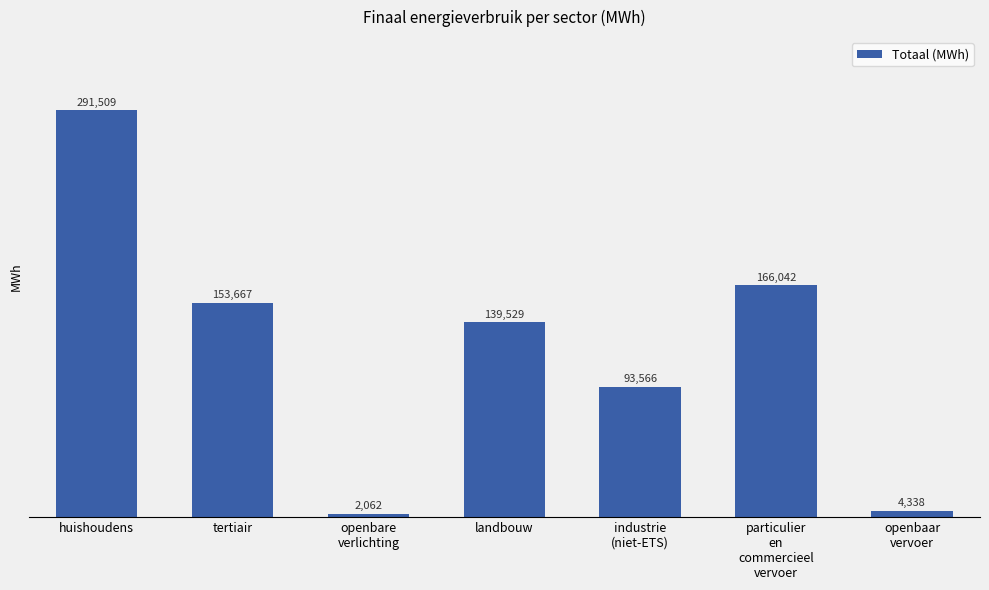

List the labels in order of value, smallest first.

openbare
verlichting, openbaar
vervoer, industrie
(niet-ETS), landbouw, tertiair, particulier
en
commercieel
vervoer, huishoudens